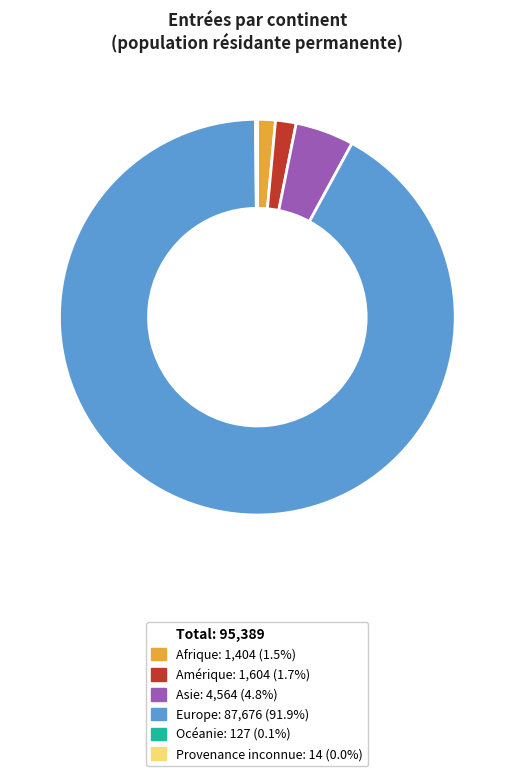

Does any single category account for the majority?

Yes